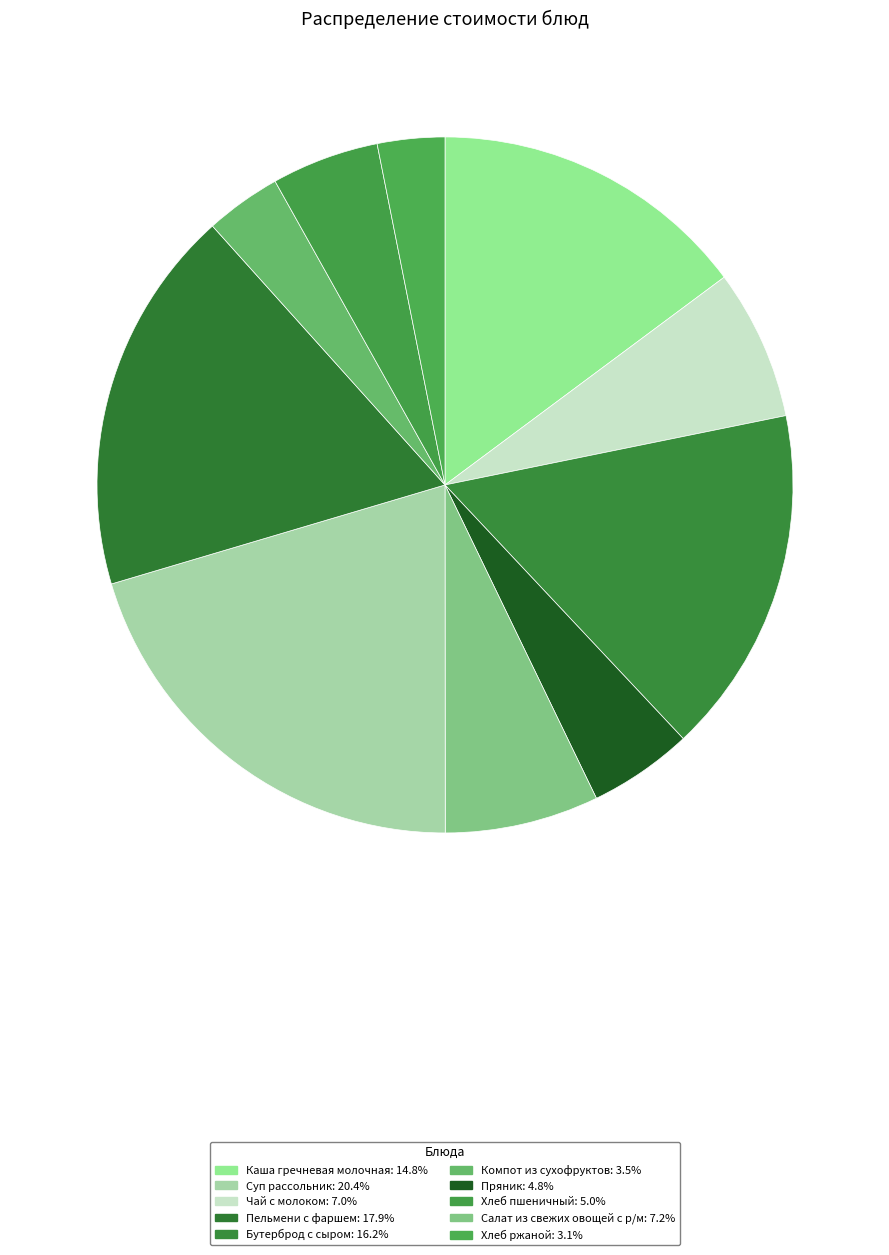

Count the number of slices in the pie.

10